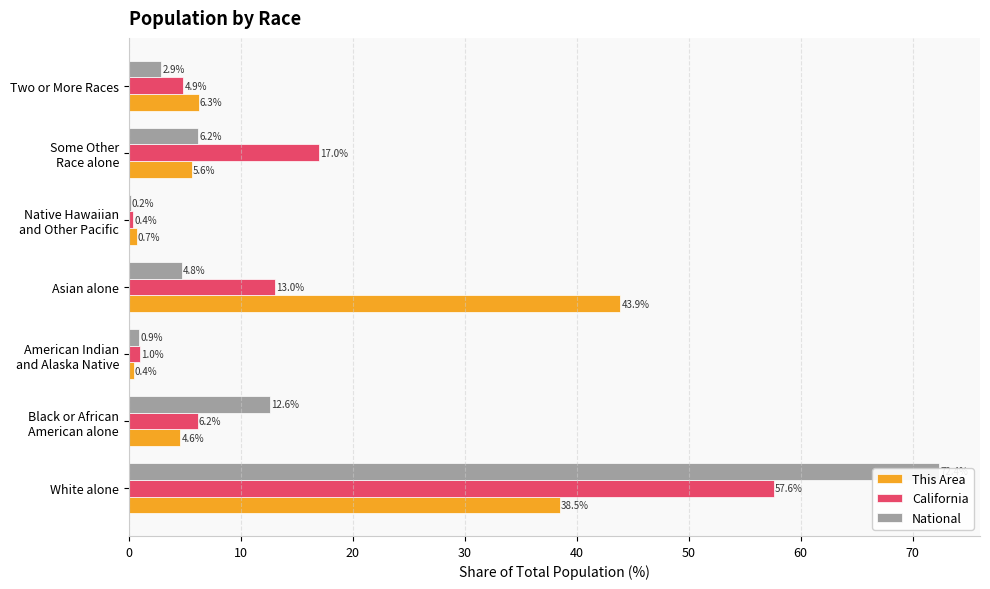

At White alone, list the series in order from smallest to largest.

This Area, California, National